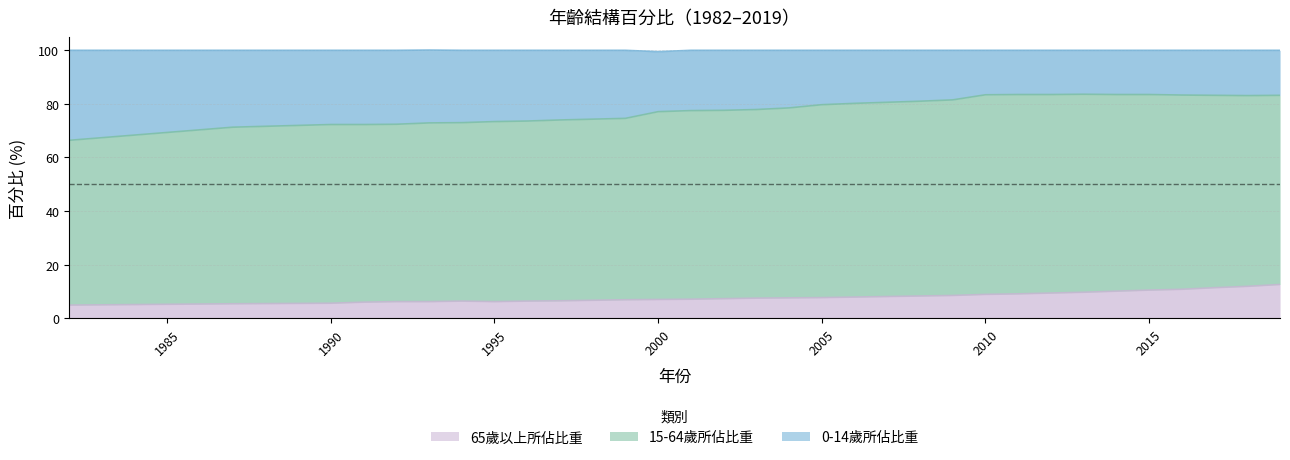

Which series changed the most between 1995 and 2012?

0-14歲所佔比重